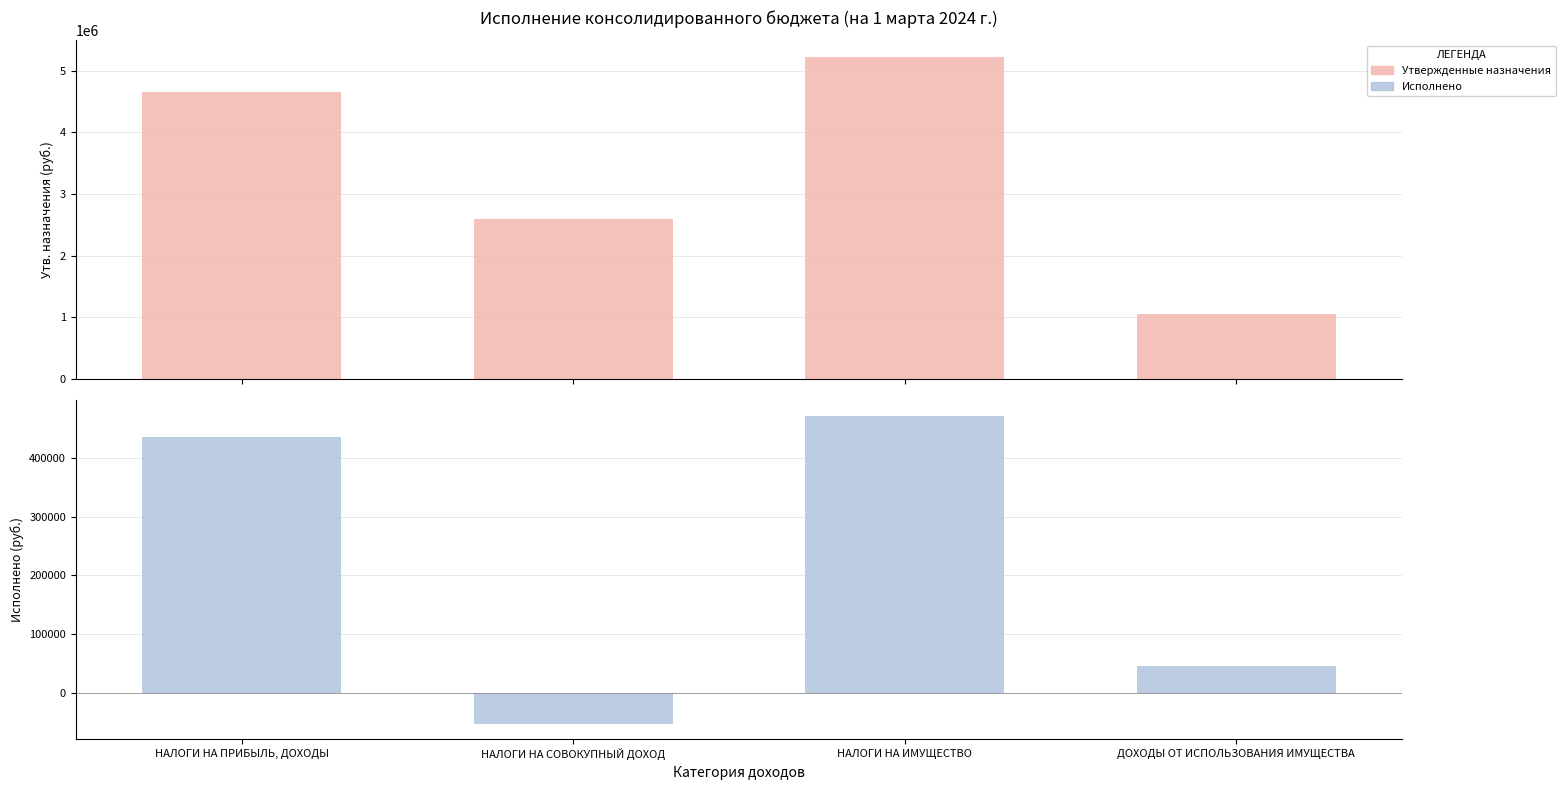

Between НАЛОГИ НА ПРИБЫЛЬ, ДОХОДЫ and ДОХОДЫ ОТ ИСПОЛЬЗОВАНИЯ ИМУЩЕСТВА, which is larger?

НАЛОГИ НА ПРИБЫЛЬ, ДОХОДЫ